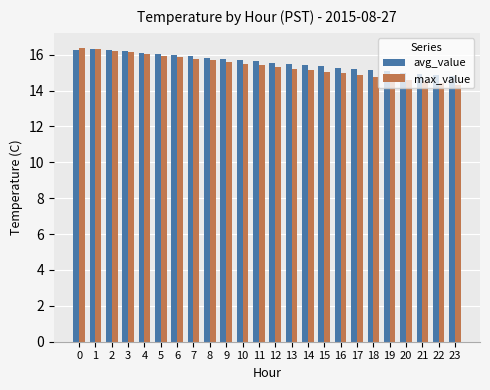

What is the minimum value for max_value?

14.3